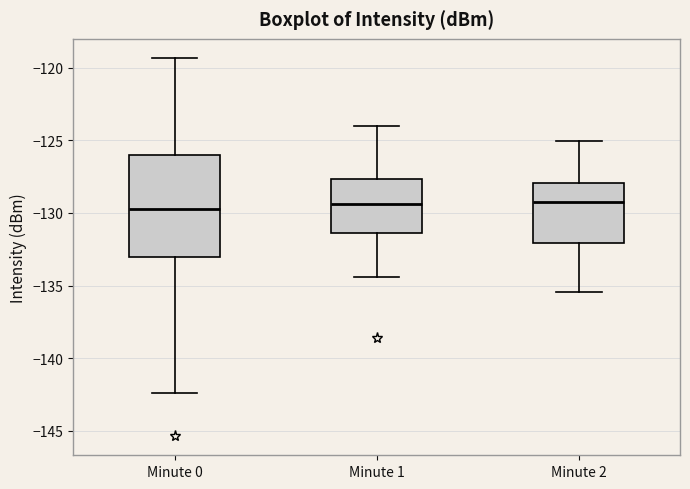

Reading left to right, read every box against the y-axis: the position of its median line, the range the box covers, and the ends of its whiskers. The values are not printed on the chart, so give them approximately, as read against the axis.

Minute 0: median -129.5, box -133.0 to -126.0, whiskers -142.5 to -119.5
Minute 1: median -129.5, box -131.5 to -127.5, whiskers -134.5 to -124.0
Minute 2: median -129.0, box -132.0 to -128.0, whiskers -135.5 to -125.0